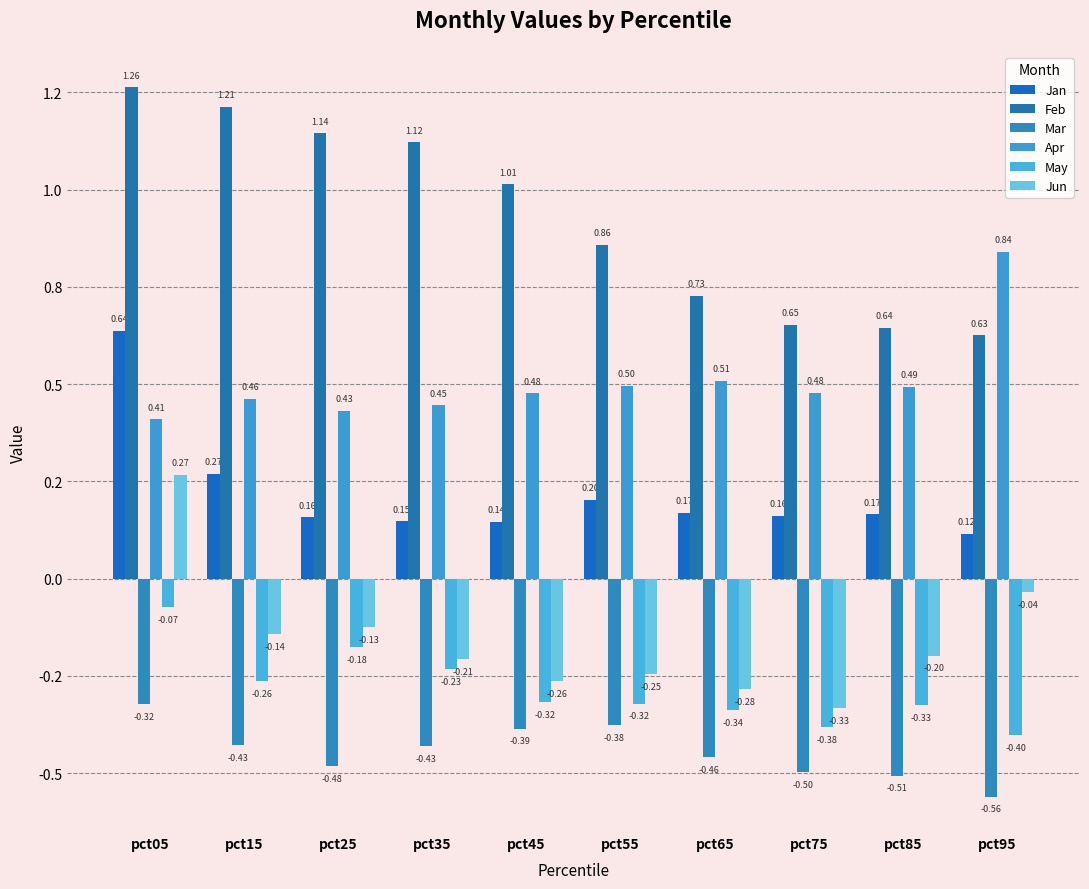

How many groups of bars are there?

10